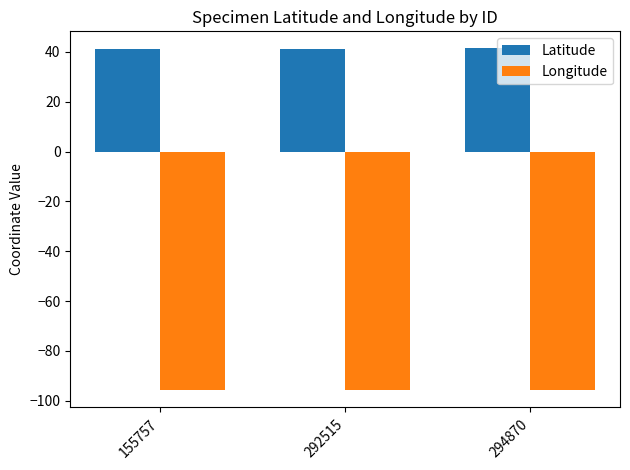

List the series in order of their overall mean, lowest first.

Longitude, Latitude